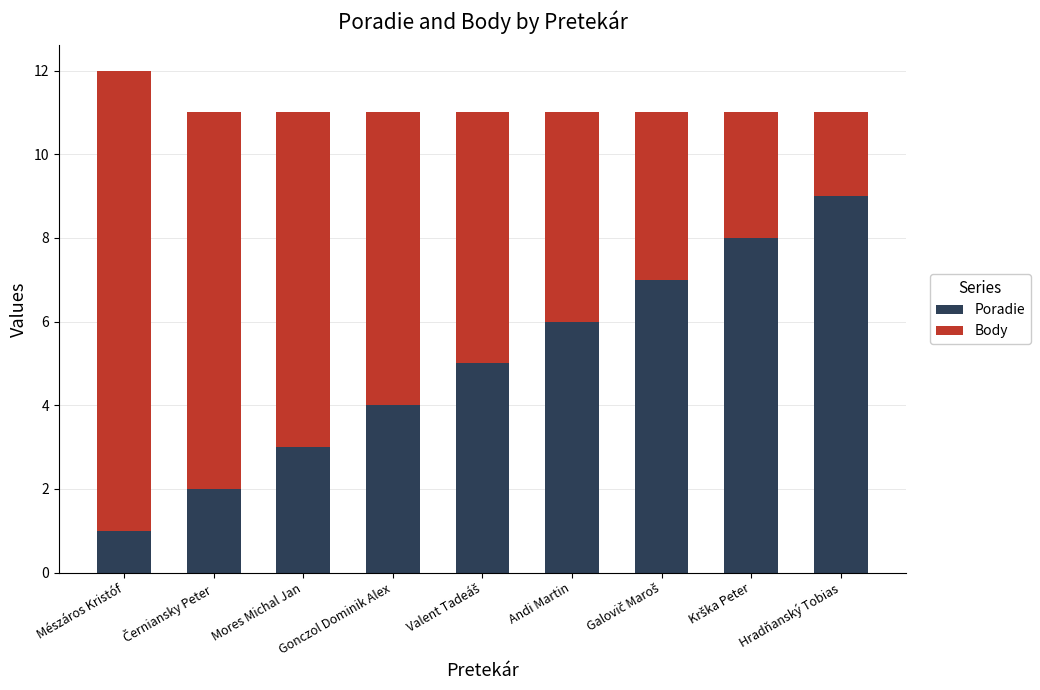

The Poradie series shows 7 at Gonczol Dominik Alex. True or false?

False